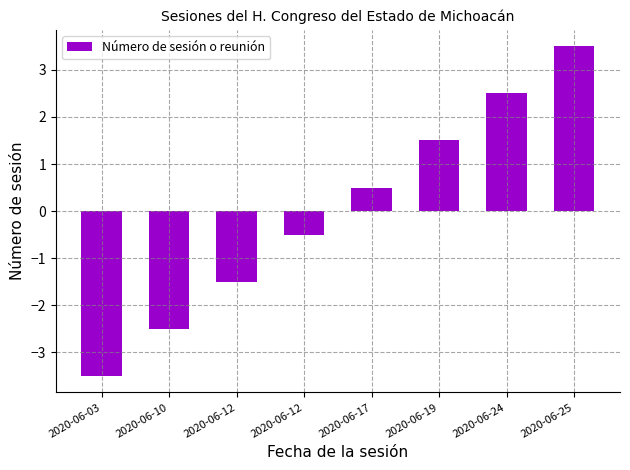

Are the bars horizontal?

No